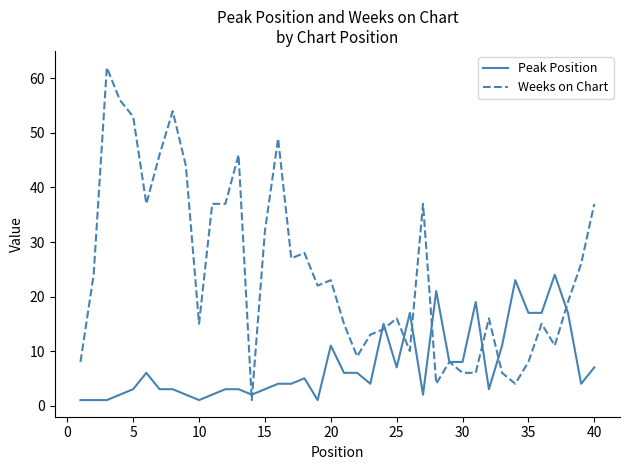

True or false: Peak Position has more than 2 points higher than both neighbors.

True